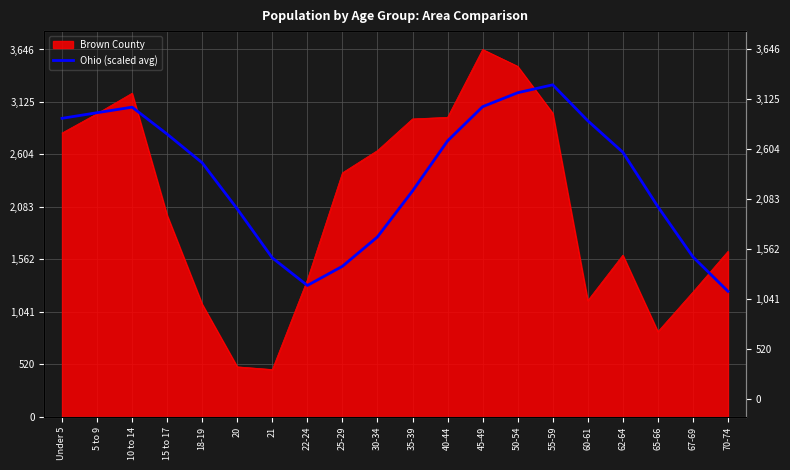

Reading right to left, what are all the values shown in this chart?

1245.9	1587.5	2086.1	2626.0	2938.7	3295.5	3216.9	3078.5	2738.9	2242.2	1786.4	1494.6	1304.4	1577.8	2063.5	2521.3	2806.0	3073.7	3018.4	2962.9